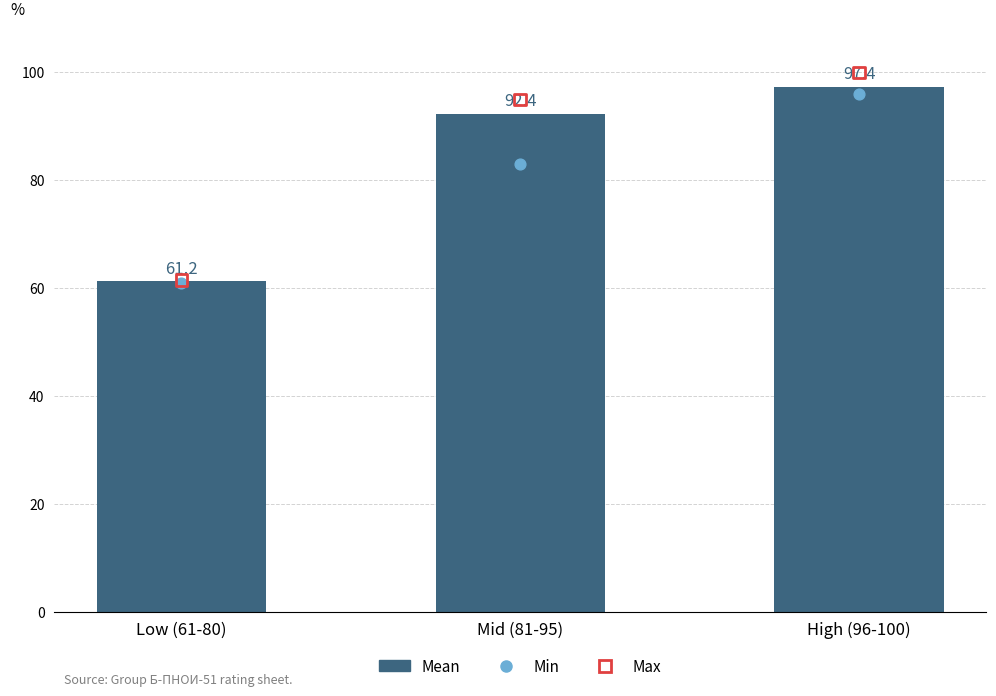

Which series has the largest total across all categories?

Max